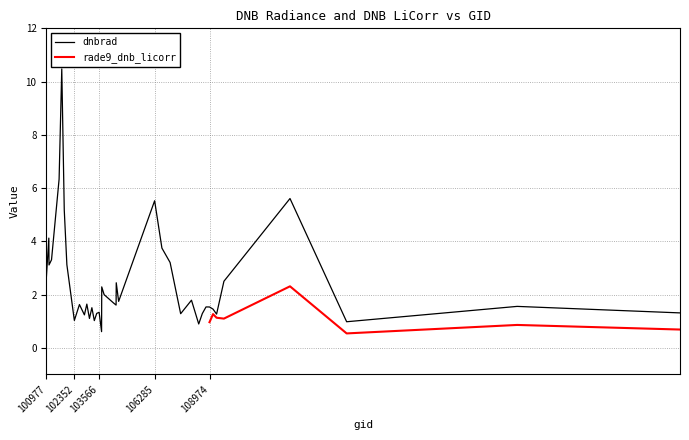

What is the value of the 20th point from the left?

2.0